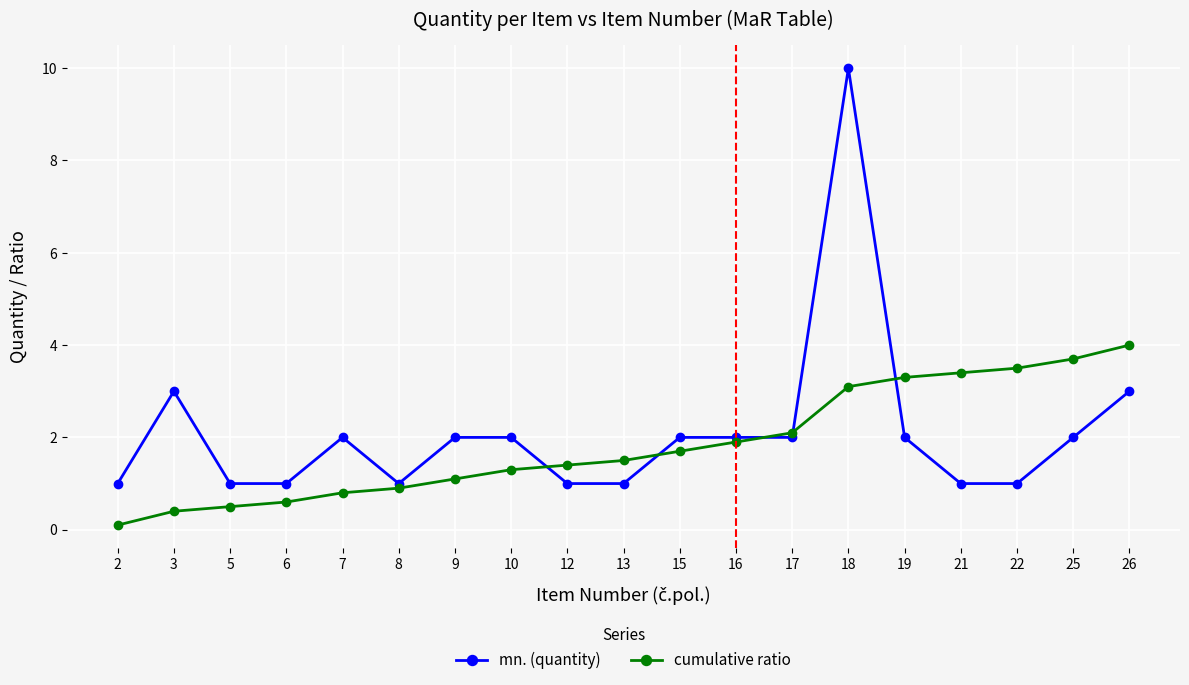

How many lines are shown in the chart?

2